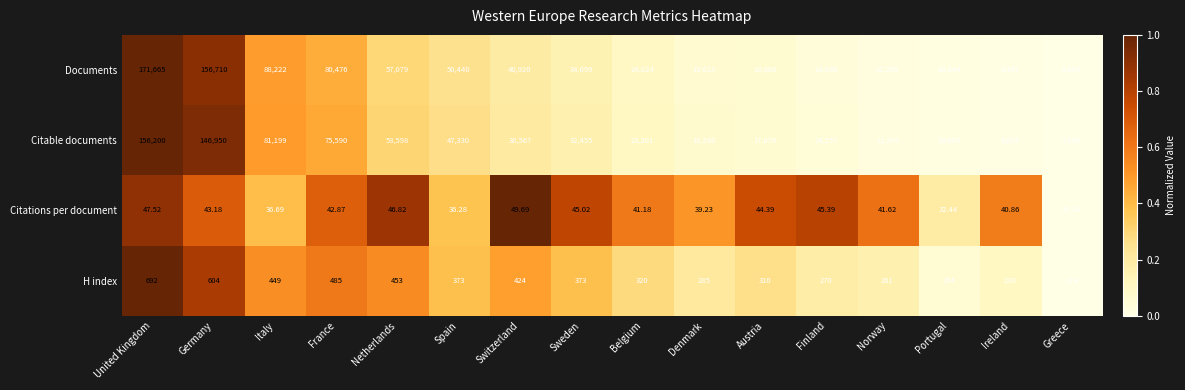

Which series has the widest spread of values?

Documents